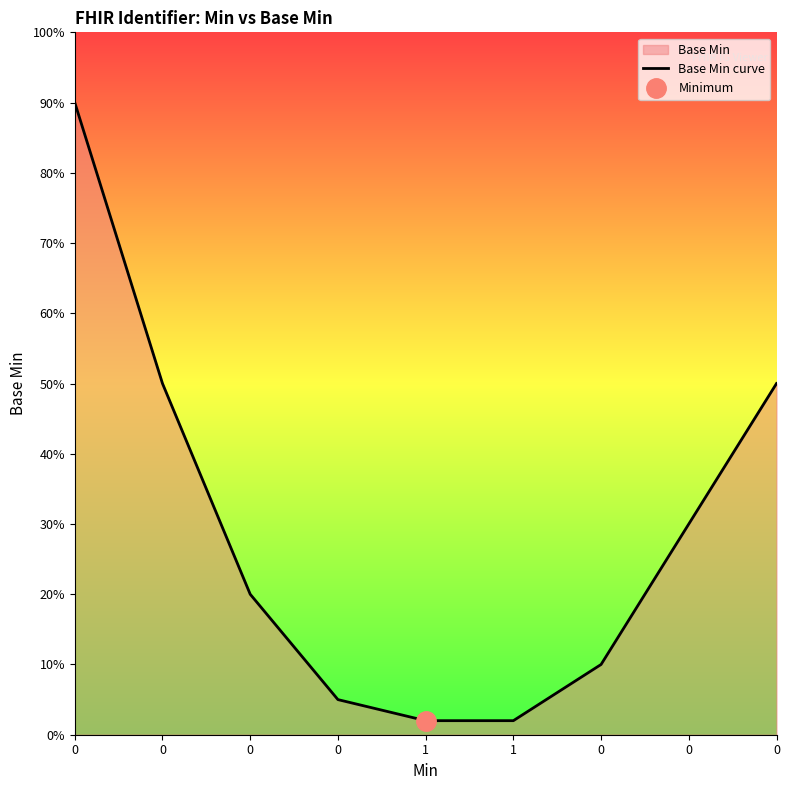

The chart shows a value of 0.0 at 1. True or false?

False